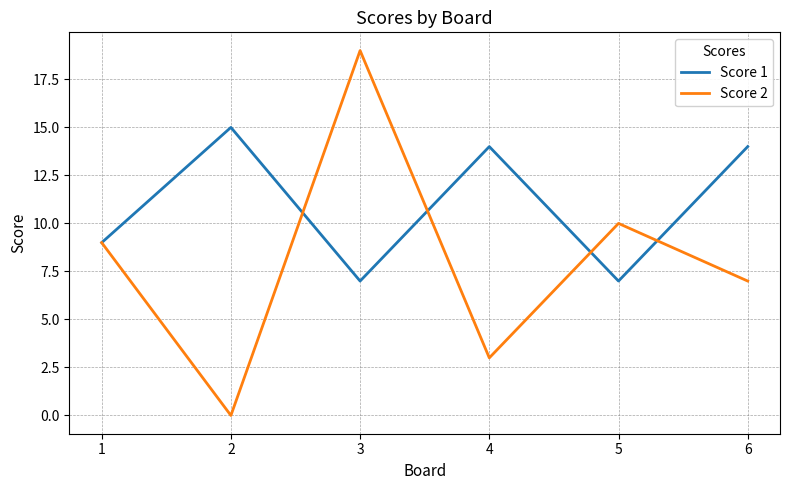

How many lines are shown in the chart?

2